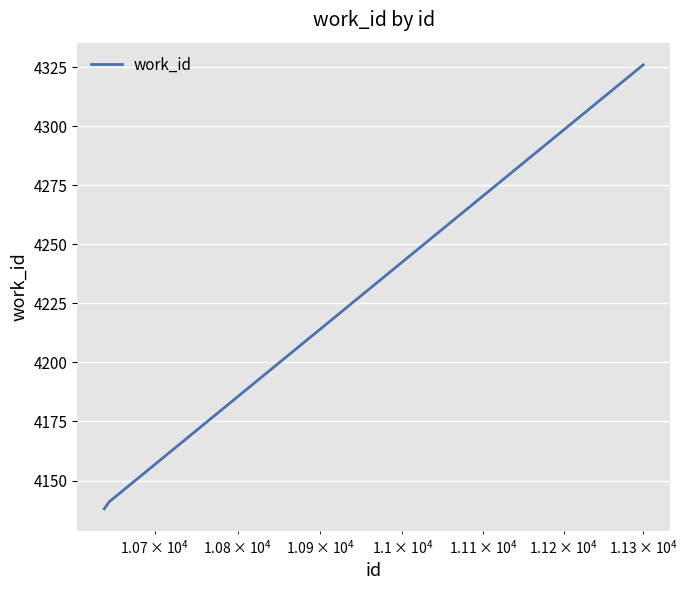

What is the sum of all values?

12605